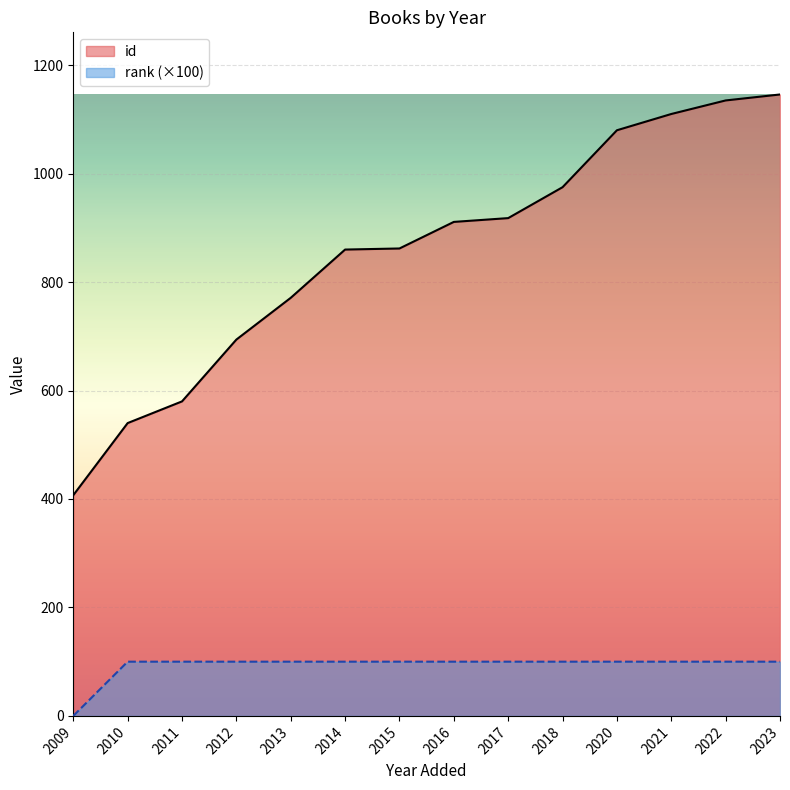

Which series has the widest spread of values?

id